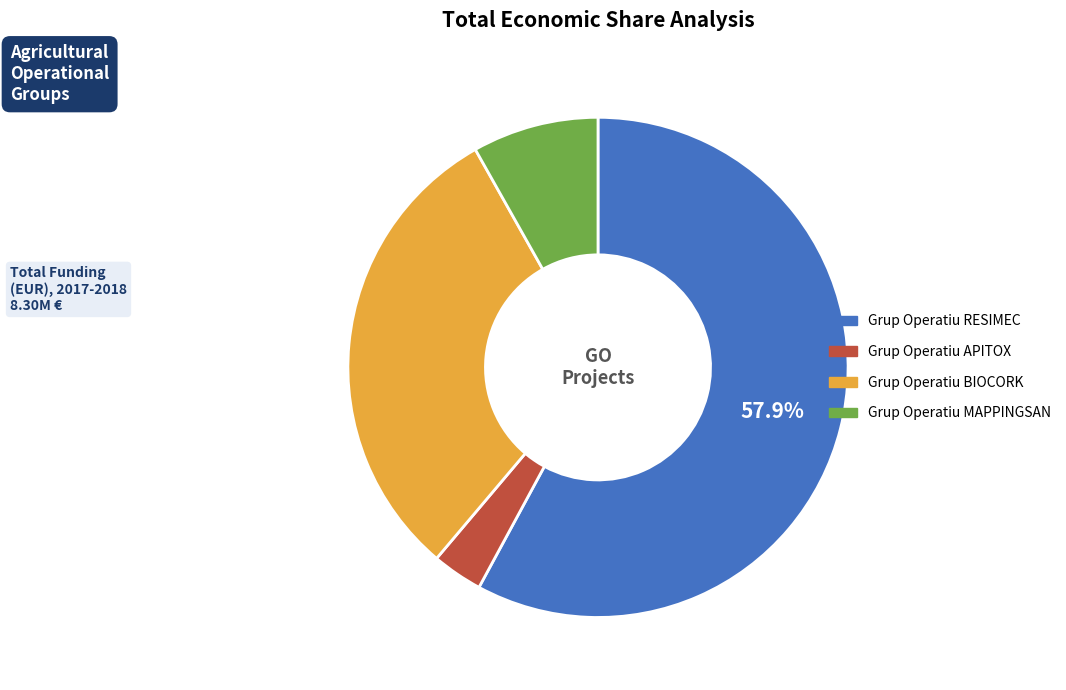

Which category has the smallest portion of the pie?

Grup Operatiu APITOX